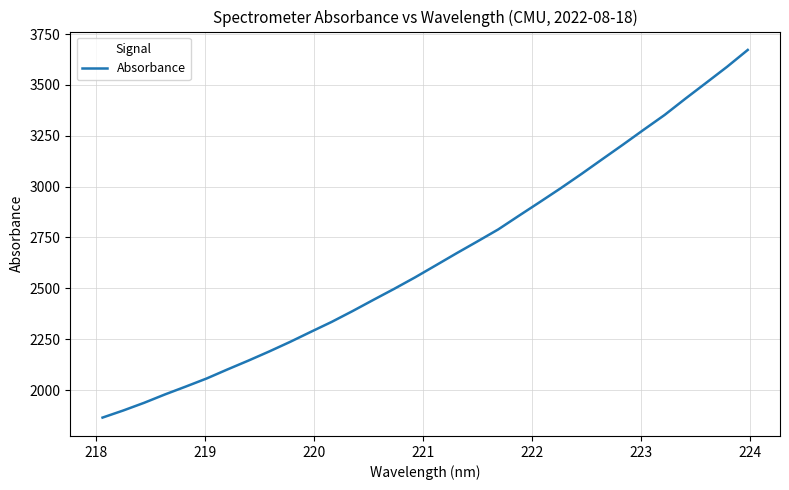

What is the minimum value shown in the chart?

1864.4